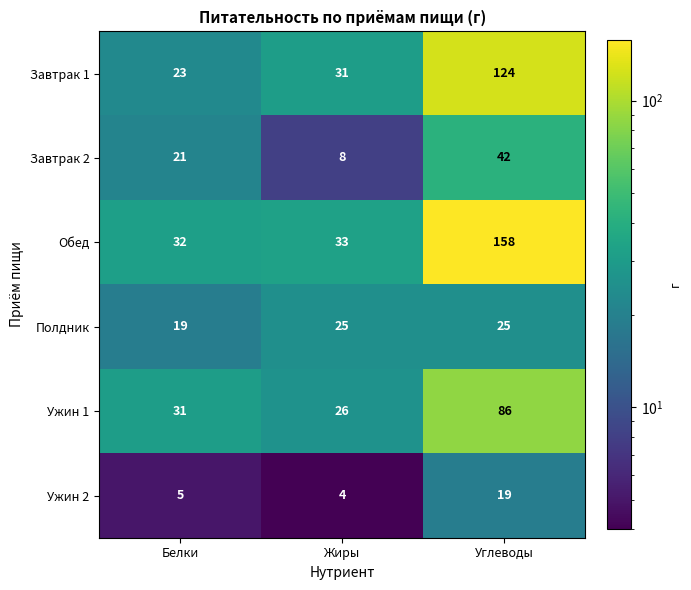

Which category has the lowest value across all series?

Жиры